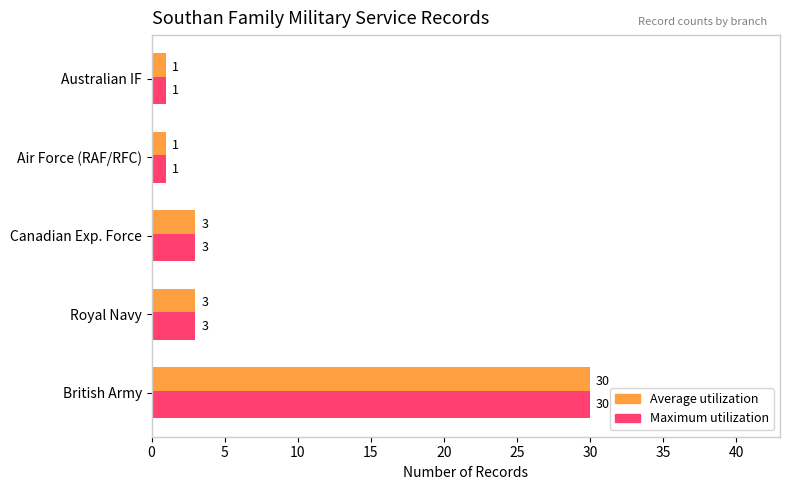

Which category has the highest value in the Maximum utilization series?

British Army